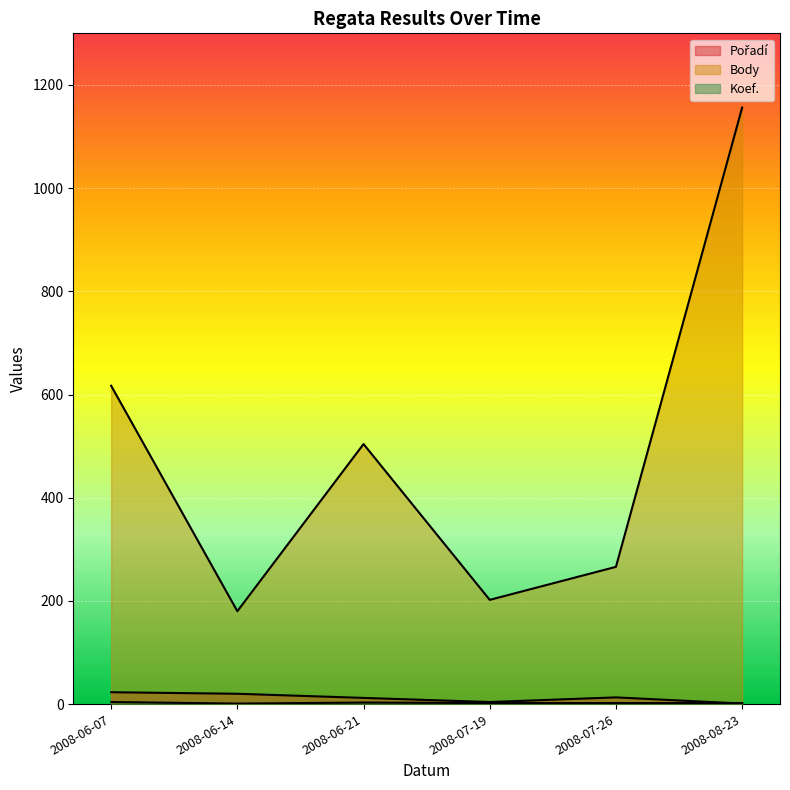

How many interior local peaks does the Pořadí series have?

1